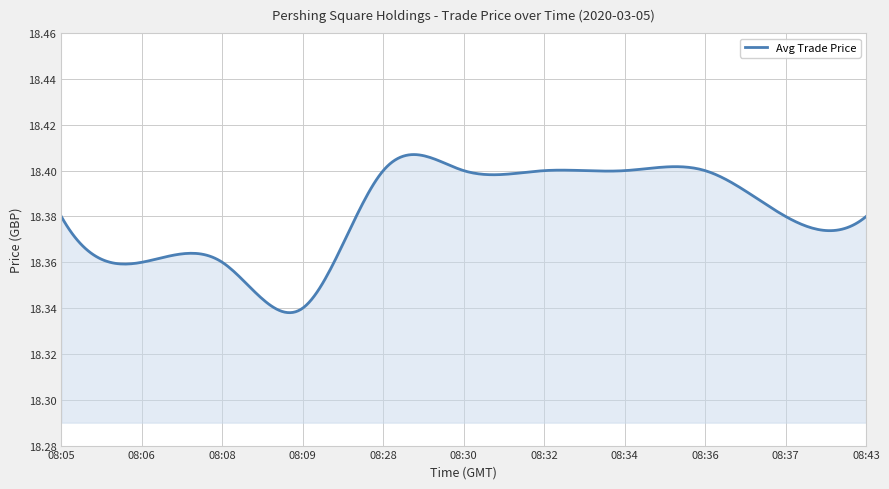

Count the number of categories in the chart.

300